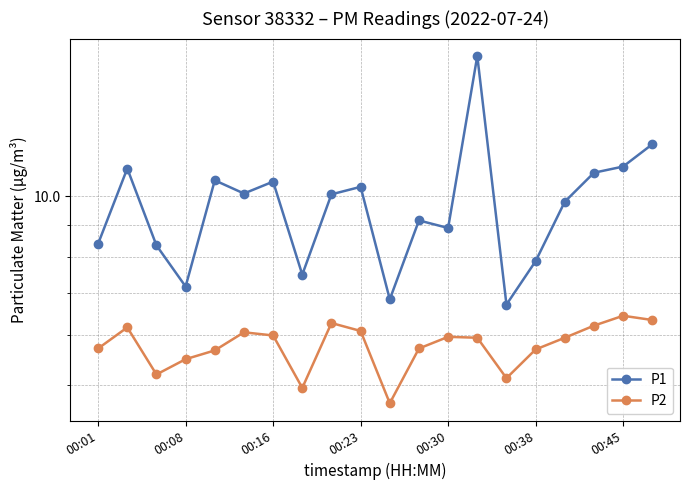

True or false: P1 and P2 cross at least once.

False